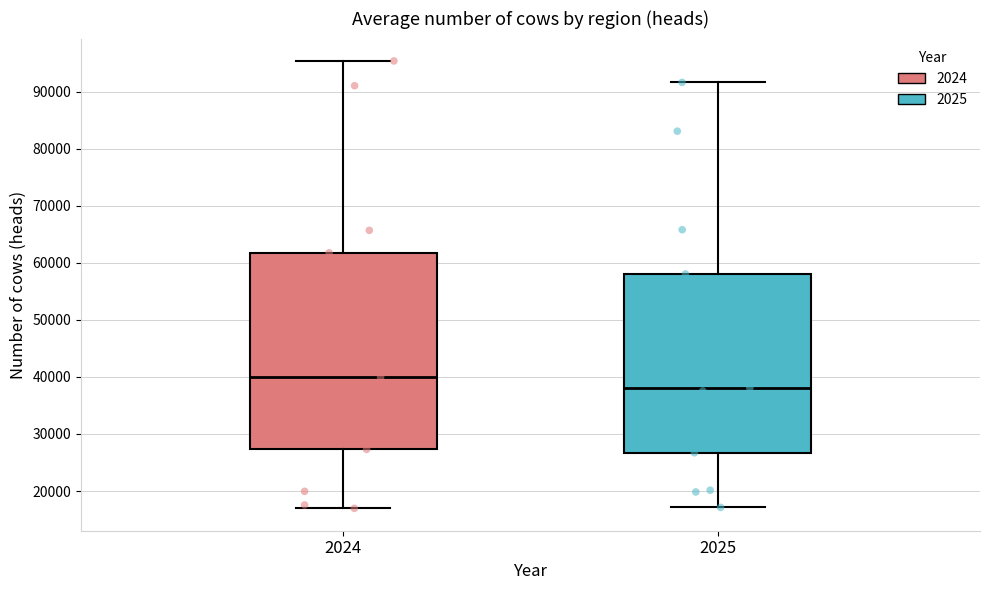

Reading left to right, transcribe this box plot: for each box, give where its median line is, the range the box spans, and where its two whiskers end, as read against the y-axis. The values are not printed on the chart, so give them approximately, as read against the axis.

2024: median 40000, box 27000 to 62000, whiskers 17000 to 95000
2025: median 38000, box 27000 to 58000, whiskers 17000 to 92000